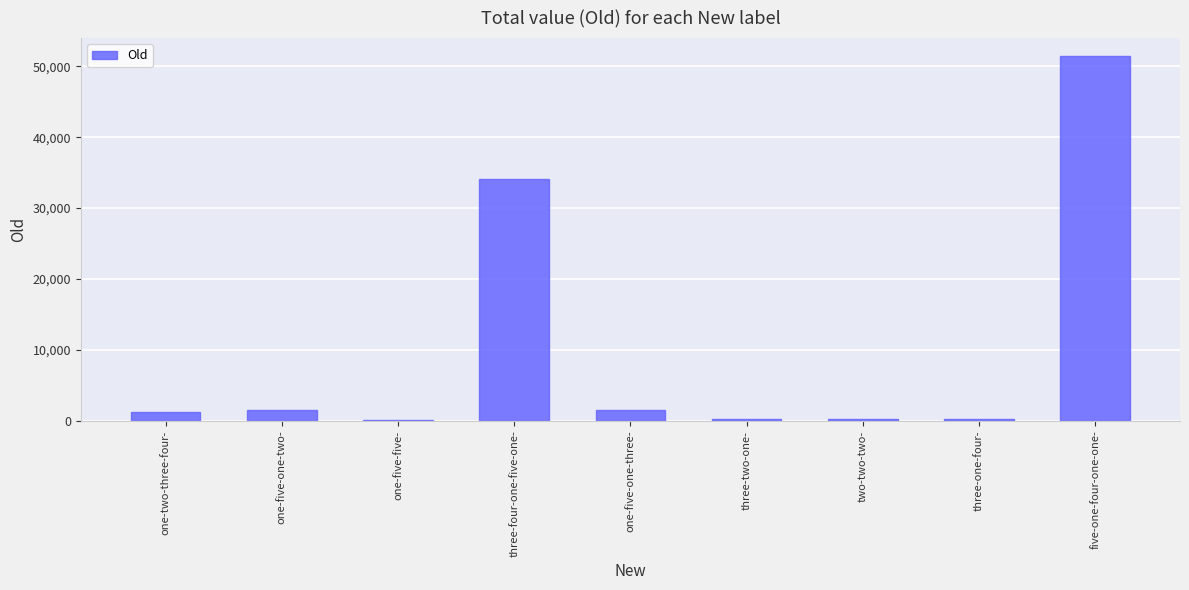

What is the sum of the values at three-four-one-five-one- and one-five-one-three-?

35664